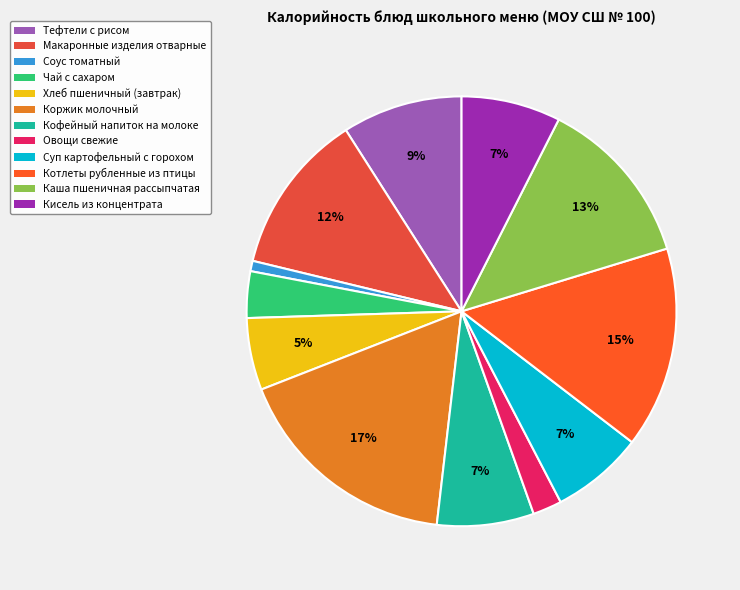

Which has a higher value, Хлеб пшеничный (завтрак) or Соус томатный?

Хлеб пшеничный (завтрак)